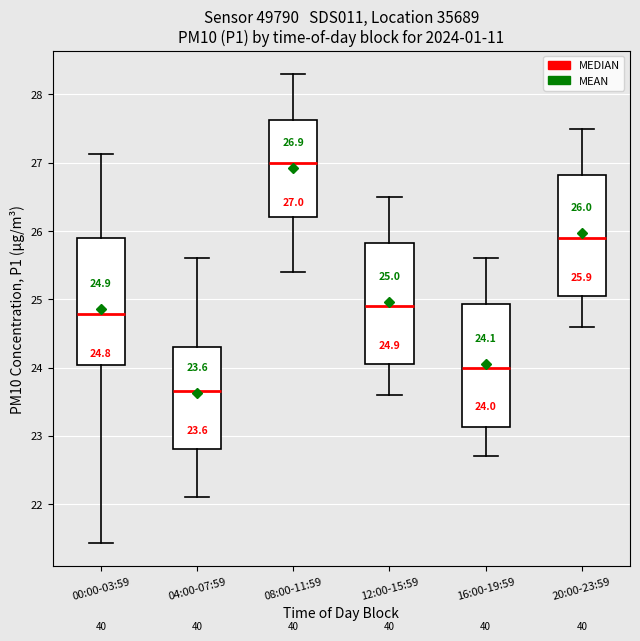

Which box has the lowest median line?

04:00-07:59